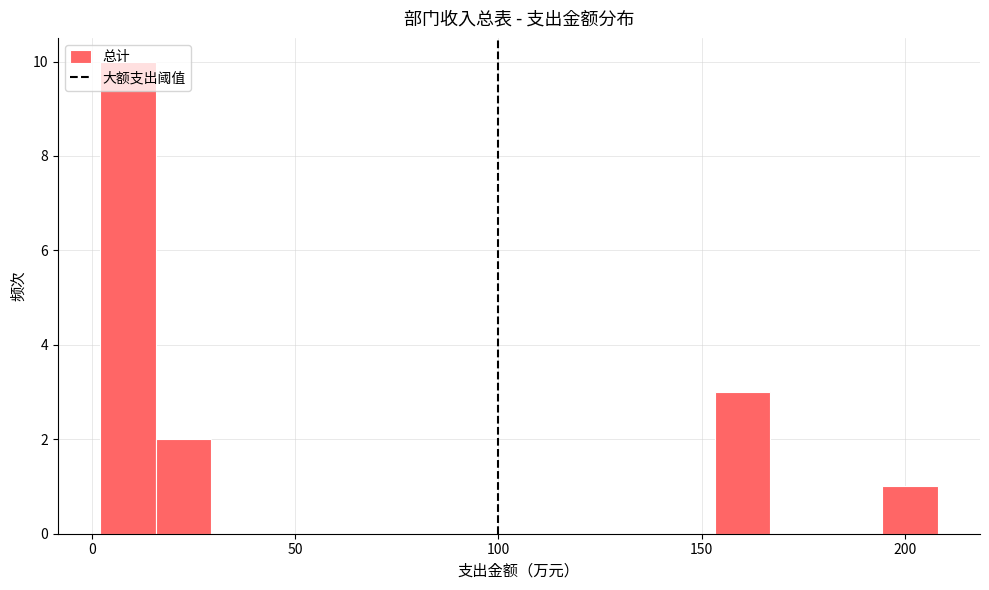

Around what value on the x-axis is the tallest bar? Give the approximate position of its centre, as read against the axis.

10